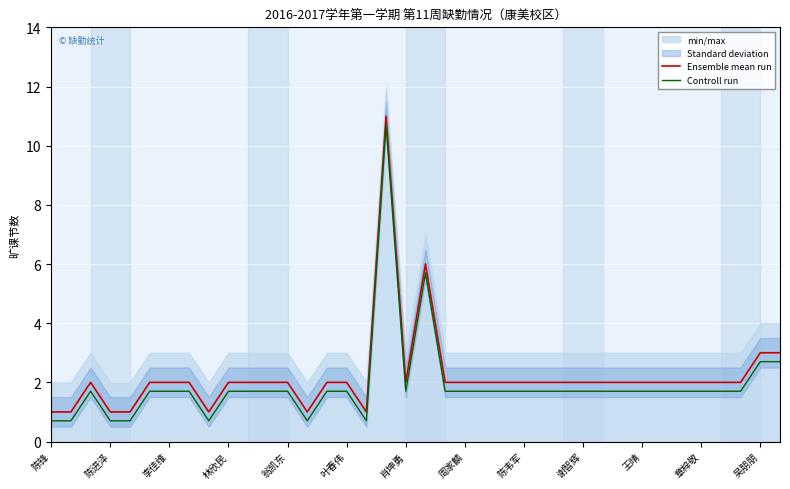

List the series in order of their peak value, highest first.

Ensemble mean run, Controll run